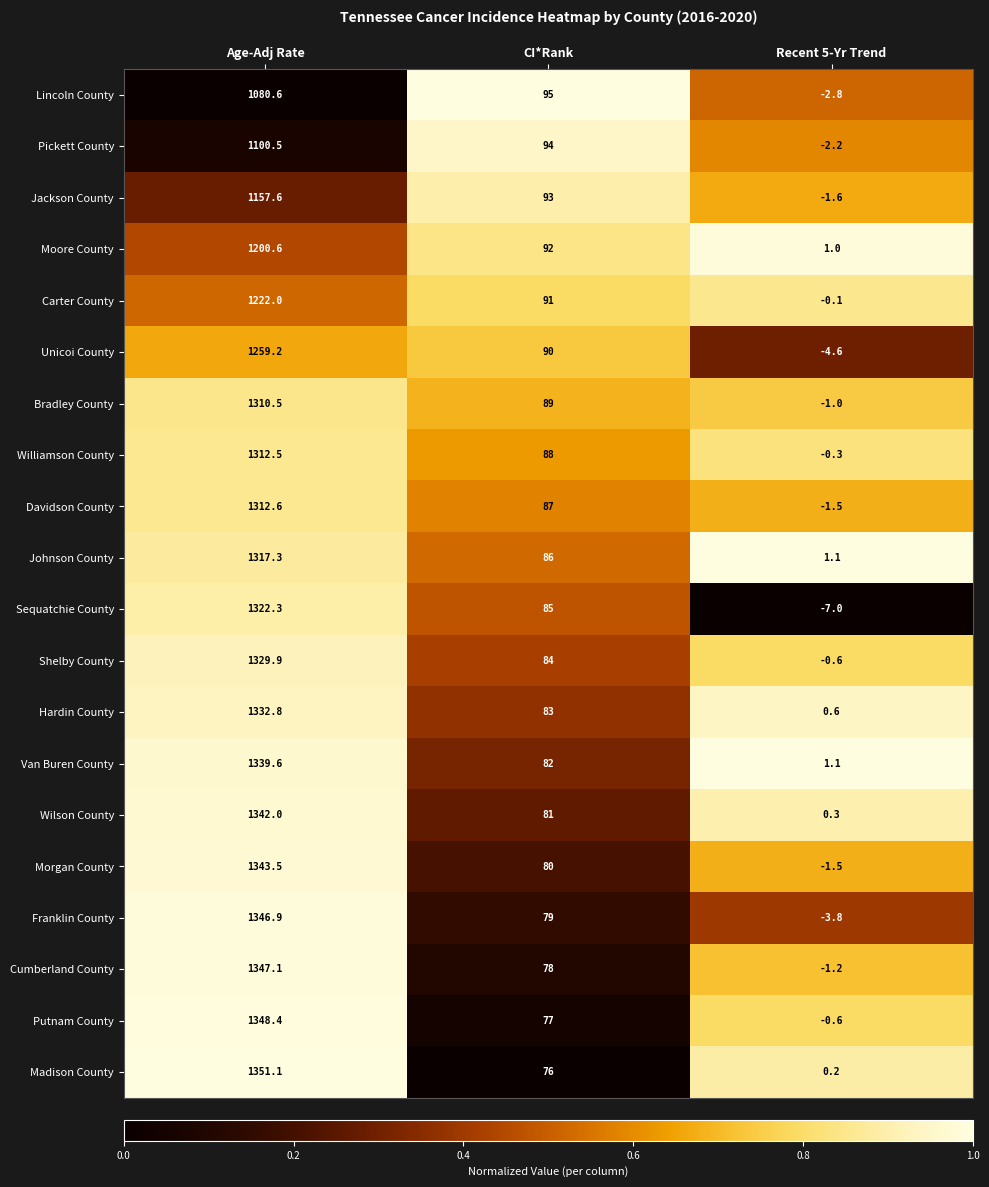

At which category is the sum across all series the highest?

Age-Adj Rate